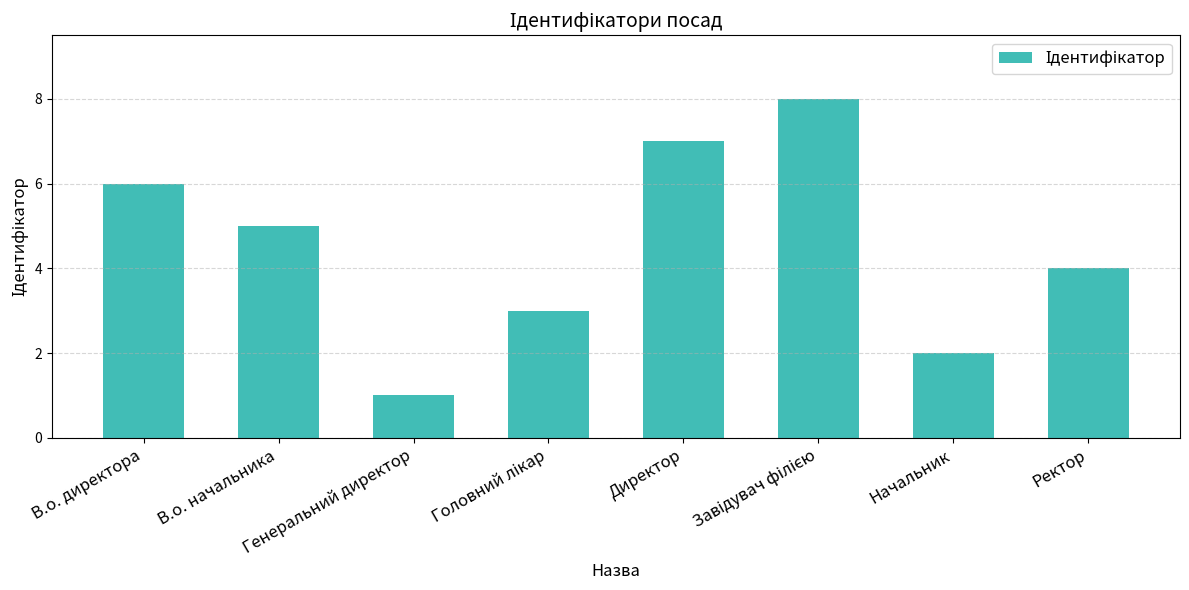

Where is the data nearest to the value 4?

Ректор